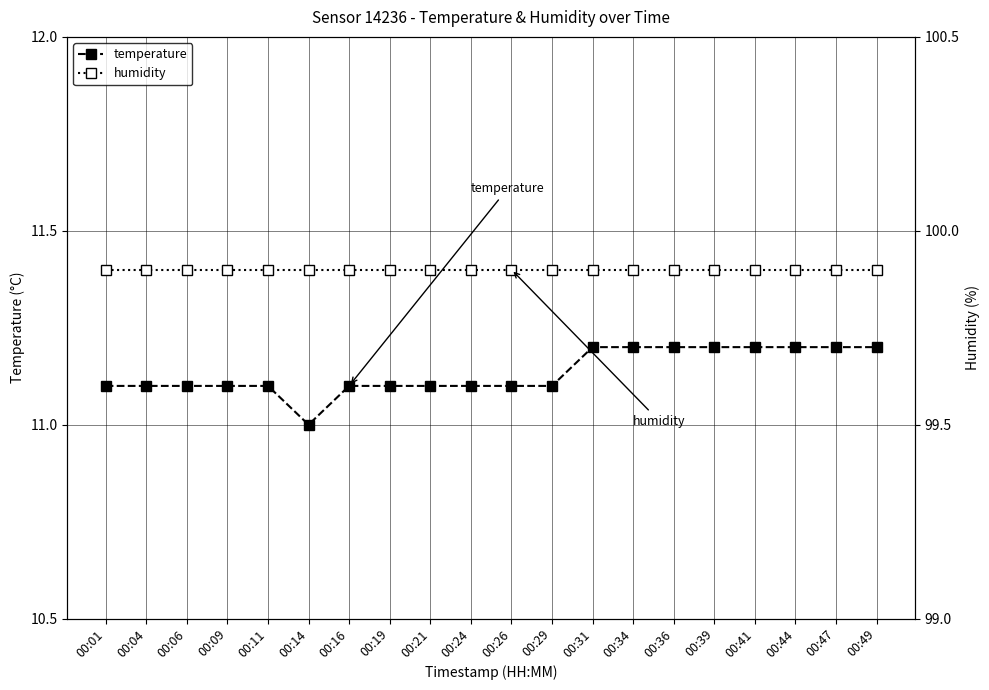

True or false: humidity and temperature cross at least once.

False